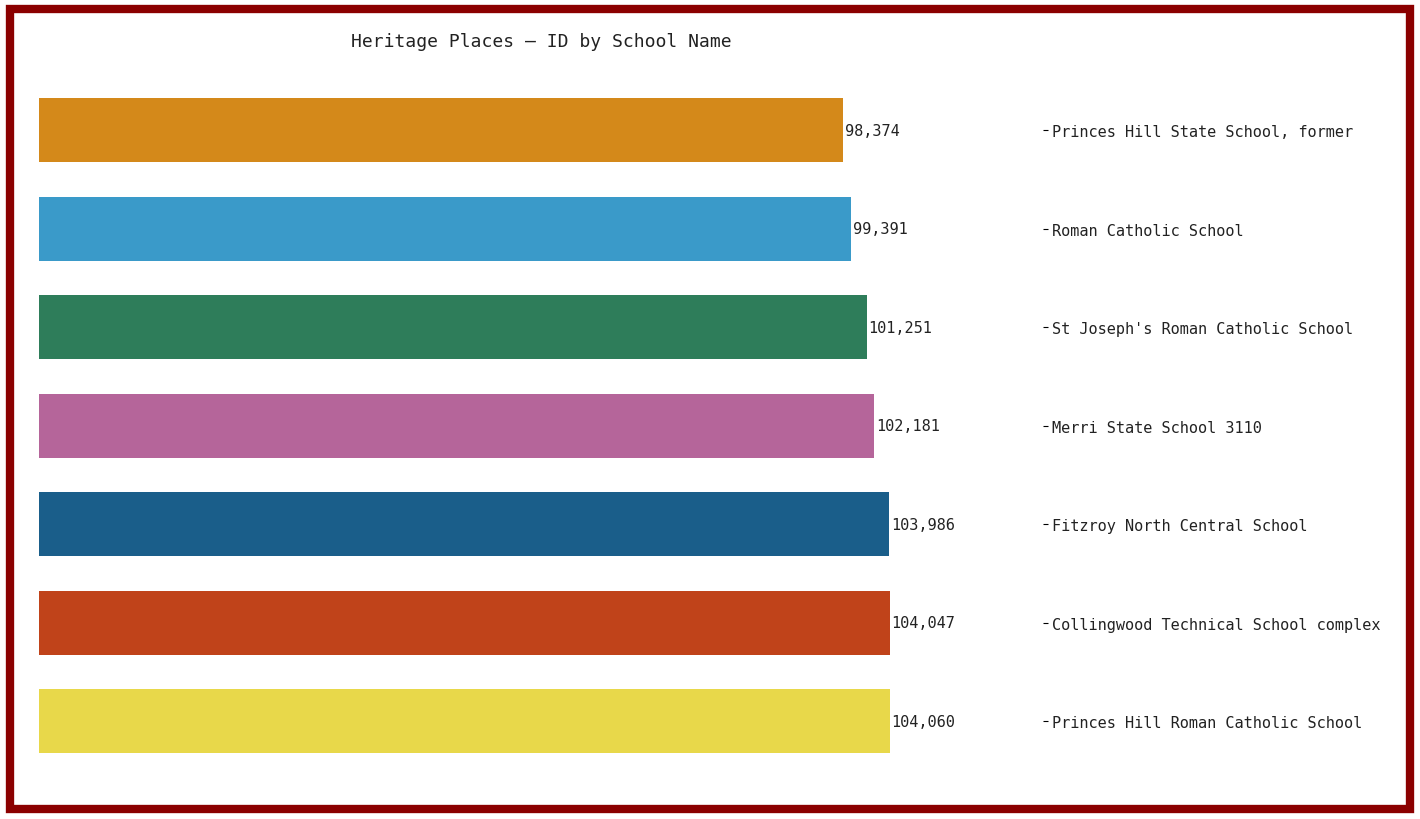

Count the number of categories in the chart.

7